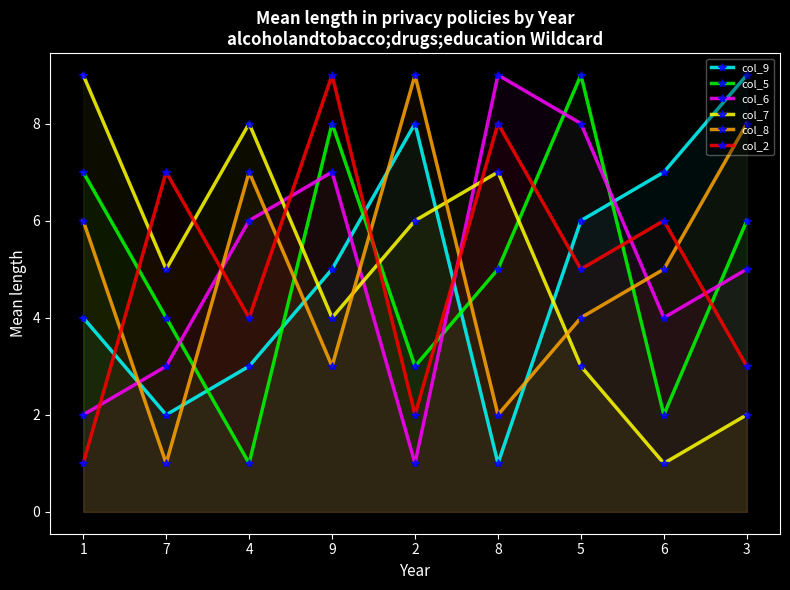

Which has a higher value, 4 or 9?

9